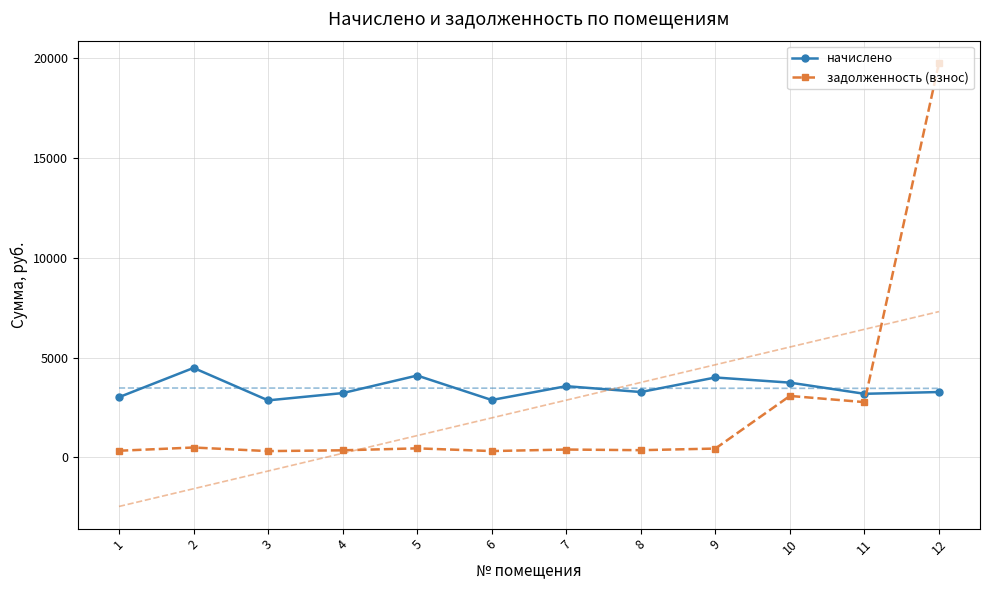

Count the number of categories in the chart.

12